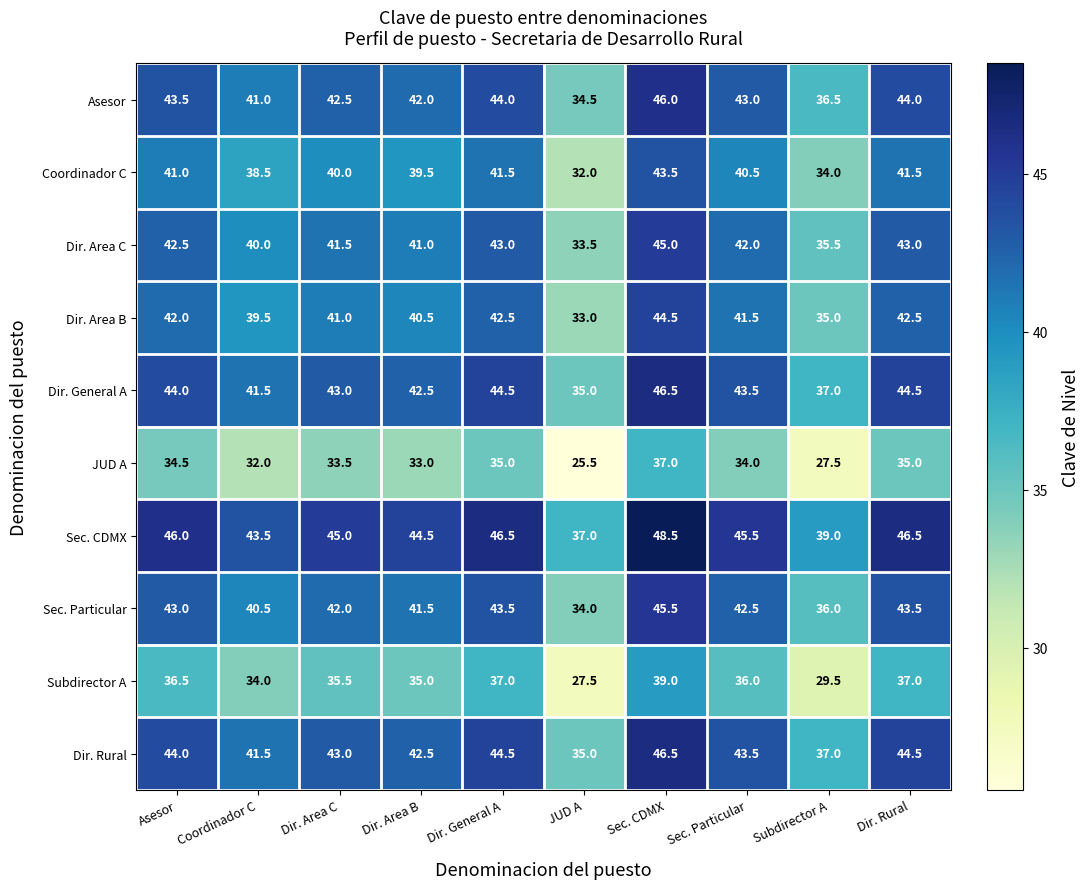

What is the average value of the Dir. Area C series?

40.7